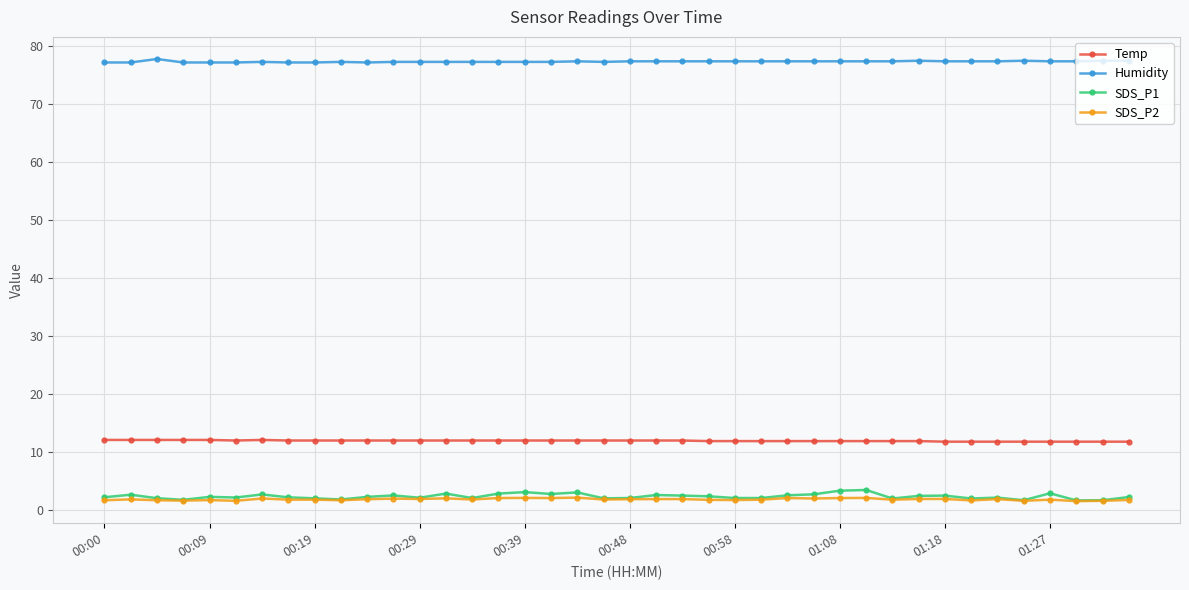

List the series in order of their peak value, lowest first.

SDS_P2, SDS_P1, Temp, Humidity